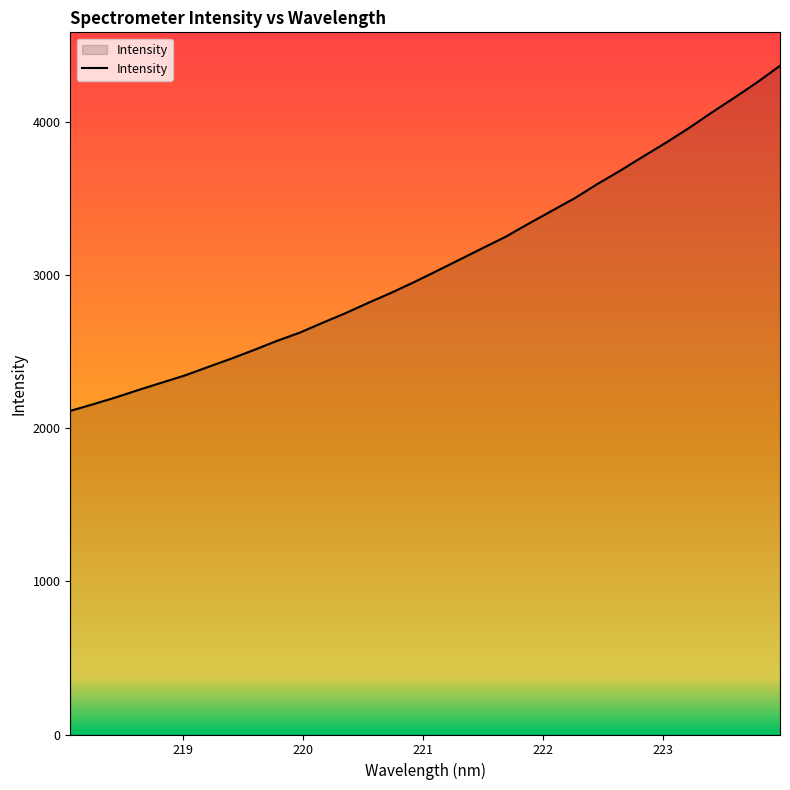

What is the maximum value shown in the chart?

4367.5